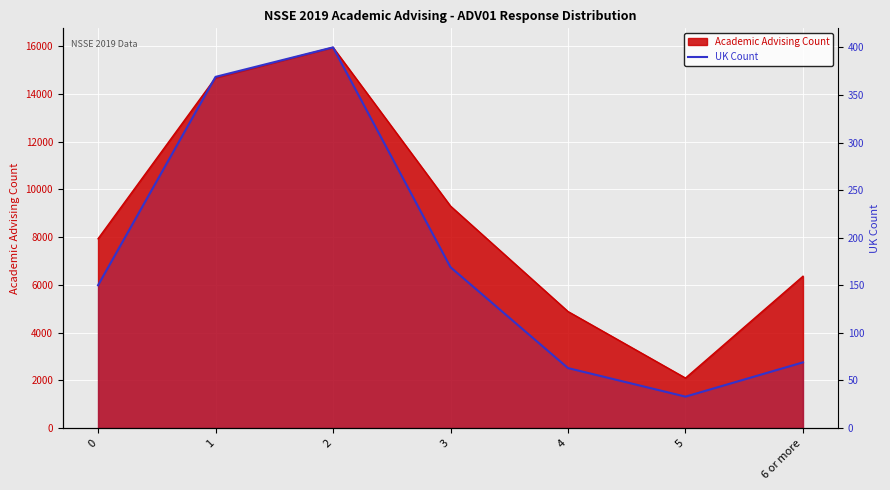

True or false: the data shows 302 at 3.

False